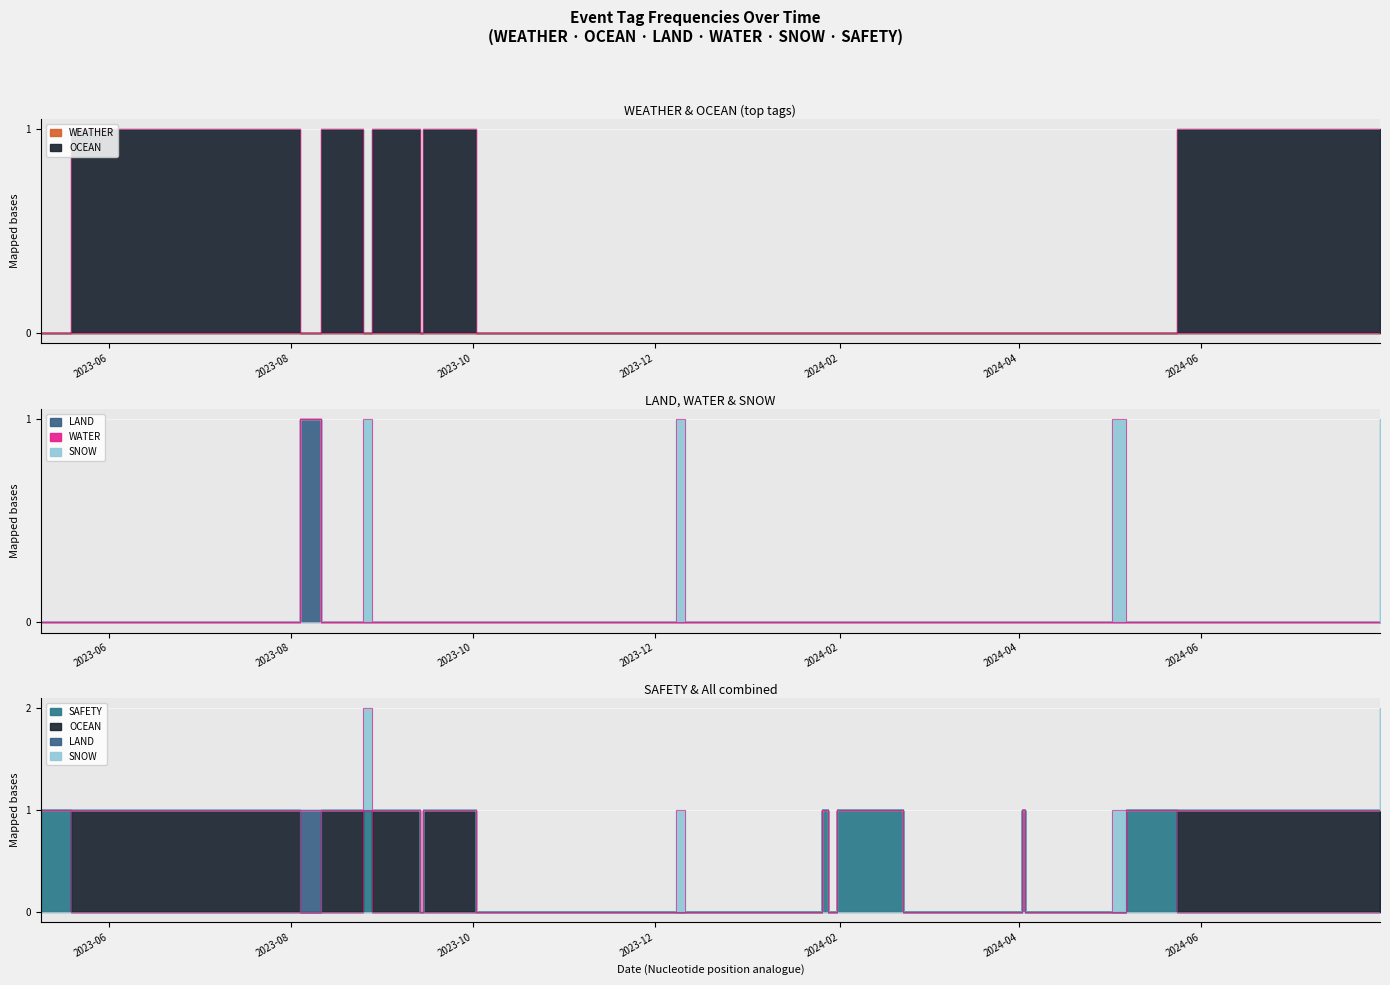

Is the value of SAFETY at 2023-12-27 greater than the value of OCEAN at 2023-10-01?

No